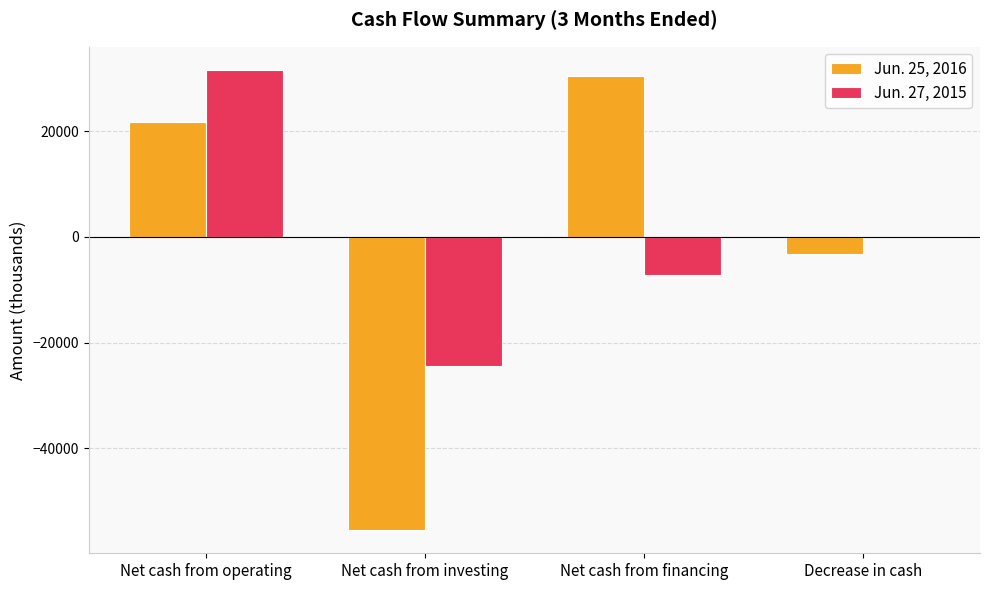

Does the chart contain stacked bars?

No